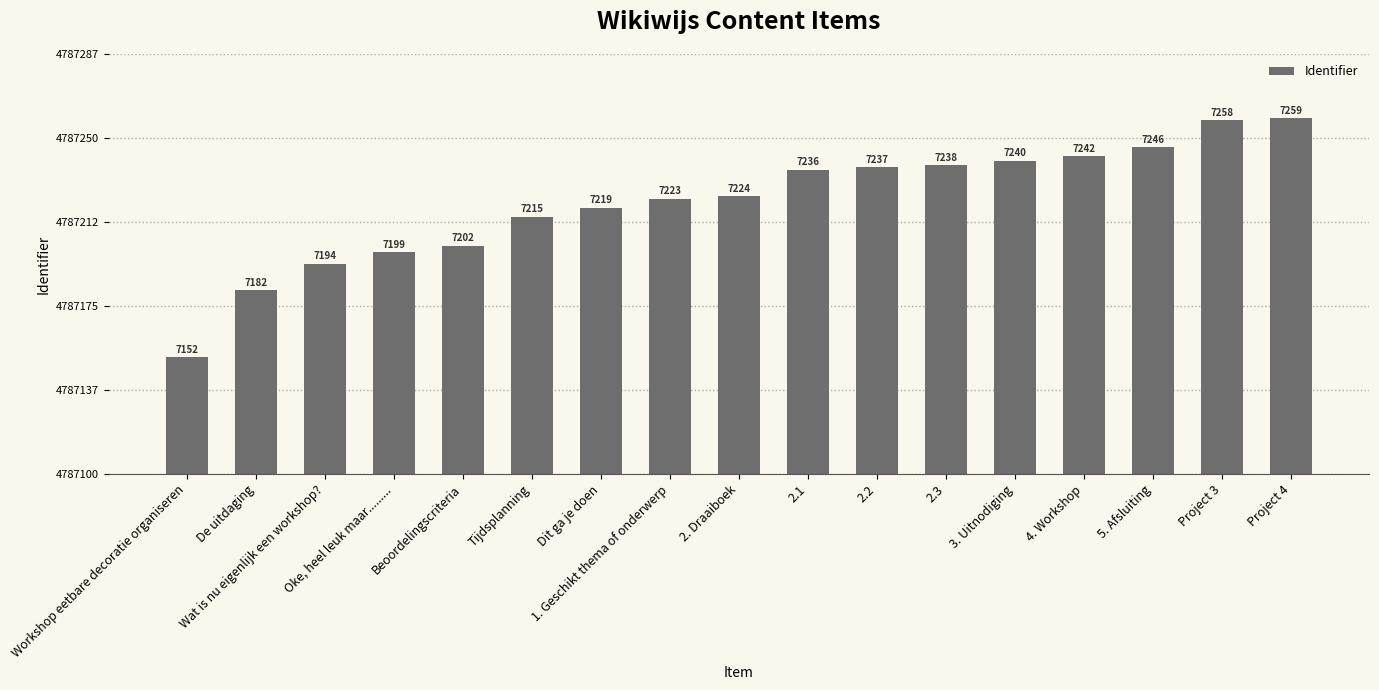

Rank the categories by value from lowest to highest.

Workshop eetbare decoratie organiseren, De uitdaging, Wat is nu eigenlijk een workshop?, Oke, heel leuk maar........., Beoordelingscriteria, Tijdsplanning, Dit ga je doen, 1. Geschikt thema of onderwerp, 2. Draaiboek, 2.1, 2.2, 2.3, 3. Uitnodiging, 4. Workshop, 5. Afsluiting, Project 3, Project 4